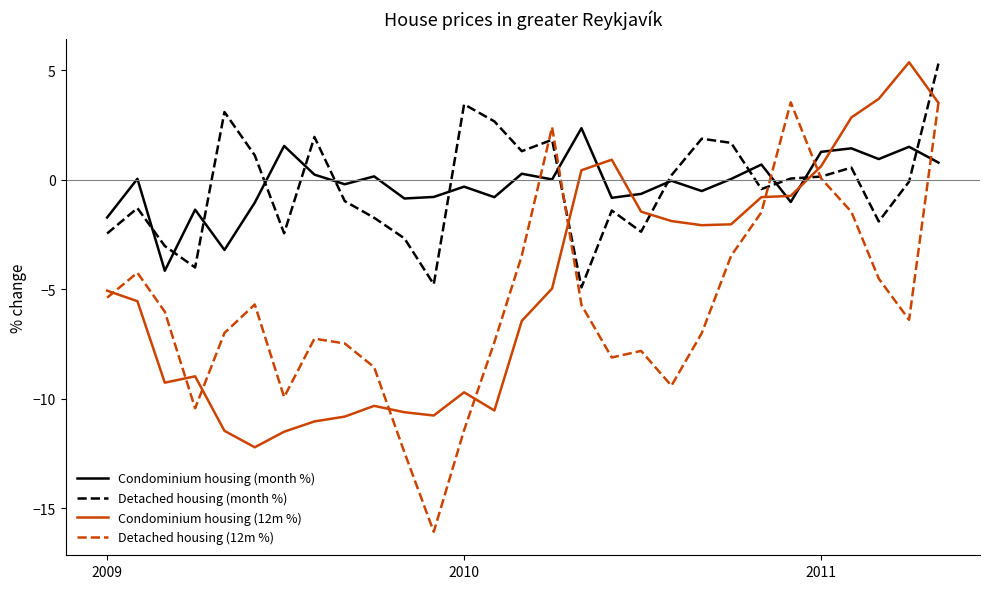

After their last crossing, which series has the higher values: Condominium housing (month %) or Detached housing (12m %)?

Detached housing (12m %)